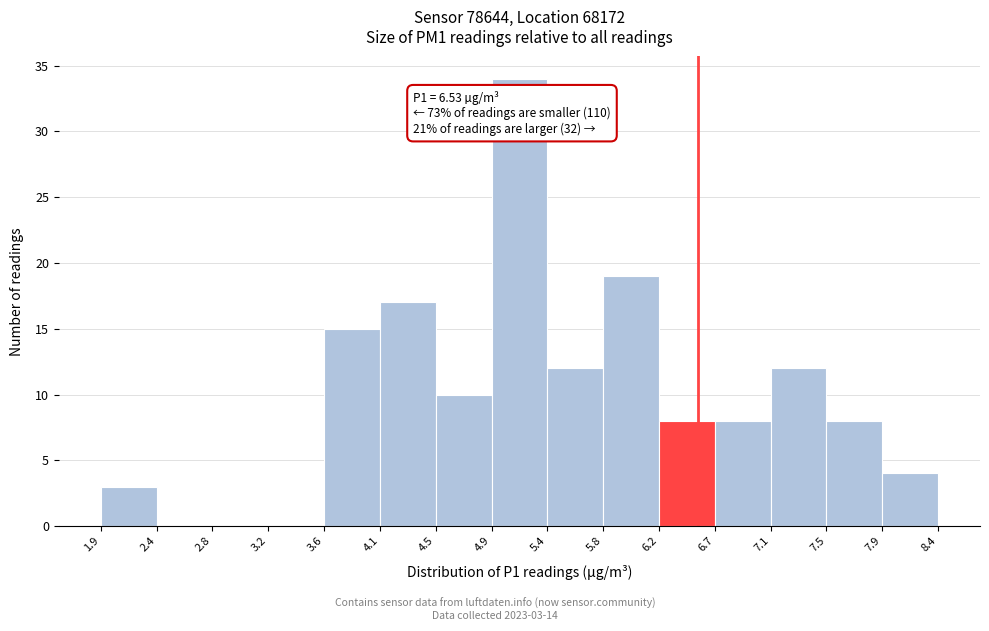

Over which range of the x-axis is the bar tallest?

4.9 to 5.4